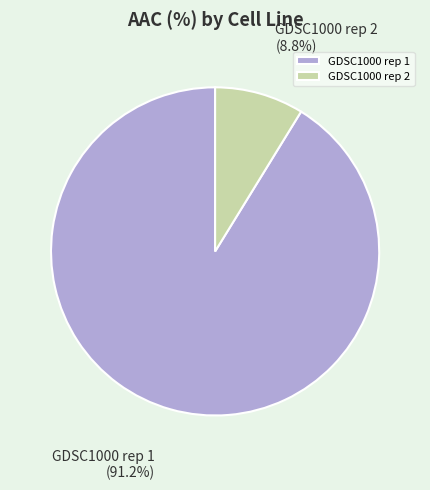

Is it true that GDSC1000 rep 2 is 9% of the pie?

True